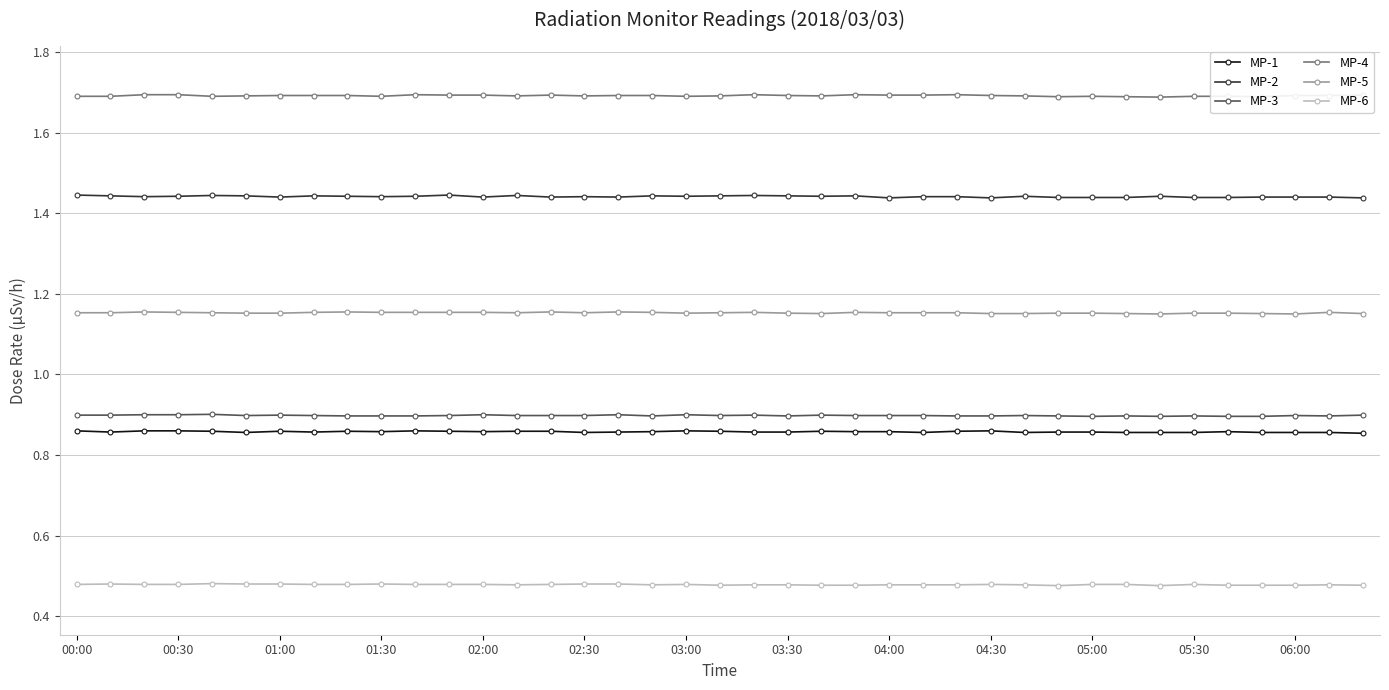

Which series has the largest total across all categories?

MP-4